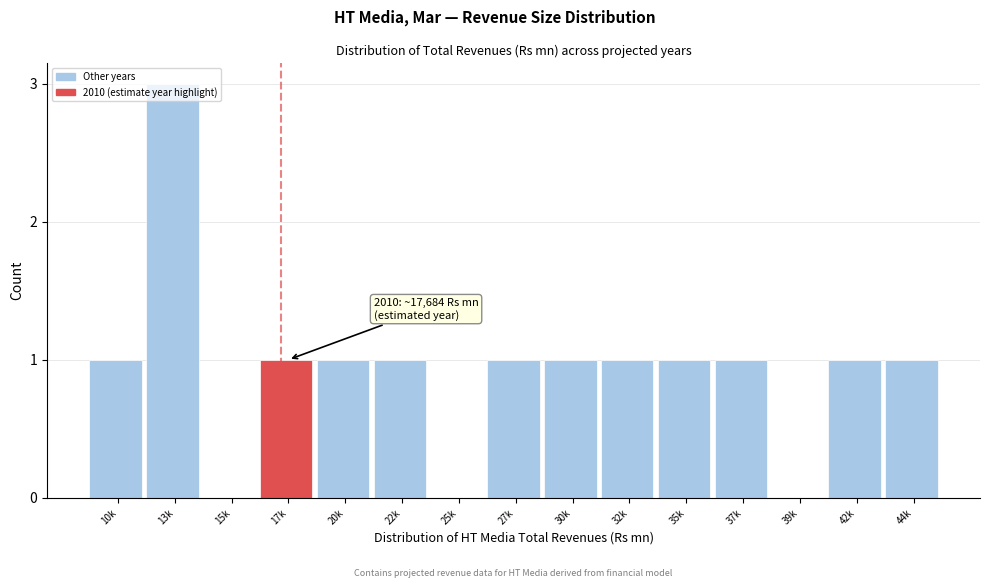

What is the maximum value shown in the chart?

3